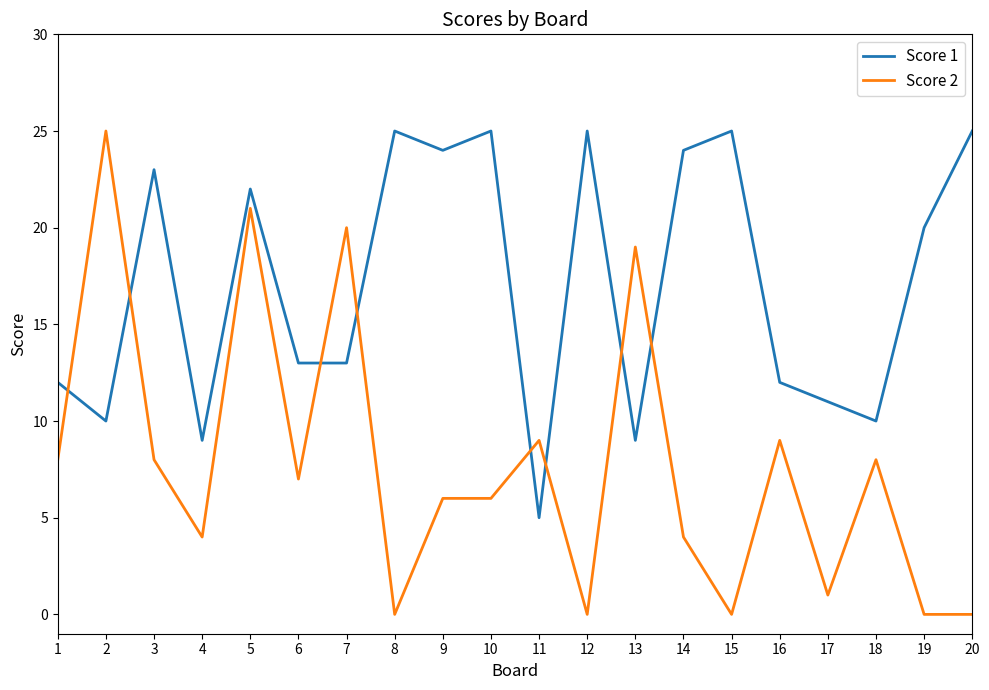

Does the chart have visible grid lines?

No